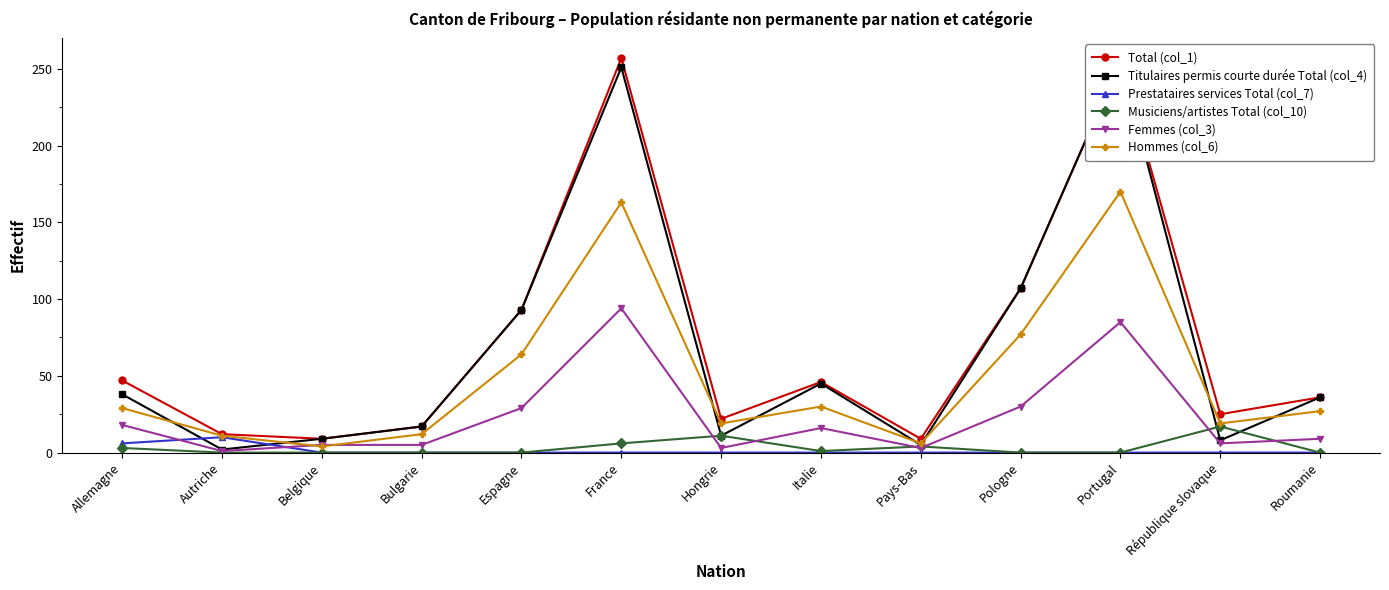

At which category is the sum across all series the highest?

France